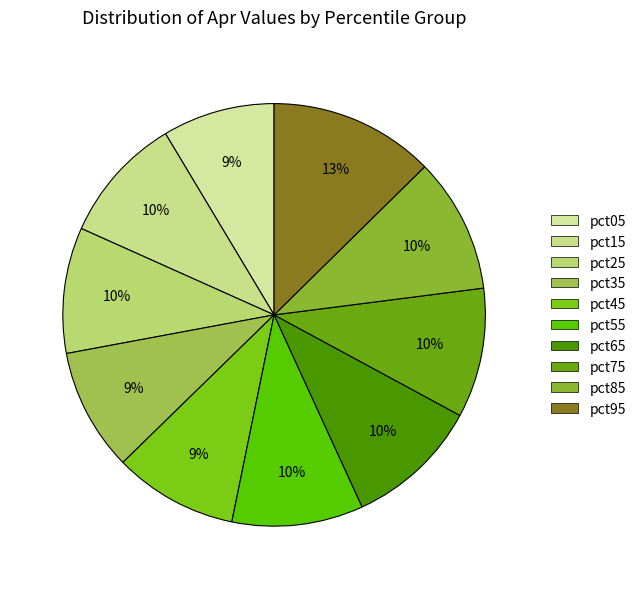

Is it true that pct35 is 9% of the pie?

True